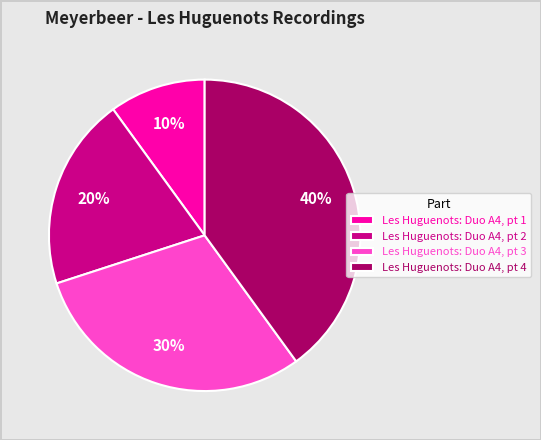

To the nearest percent, what portion does Les Huguenots: Duo A4, pt 2 represent?

20%